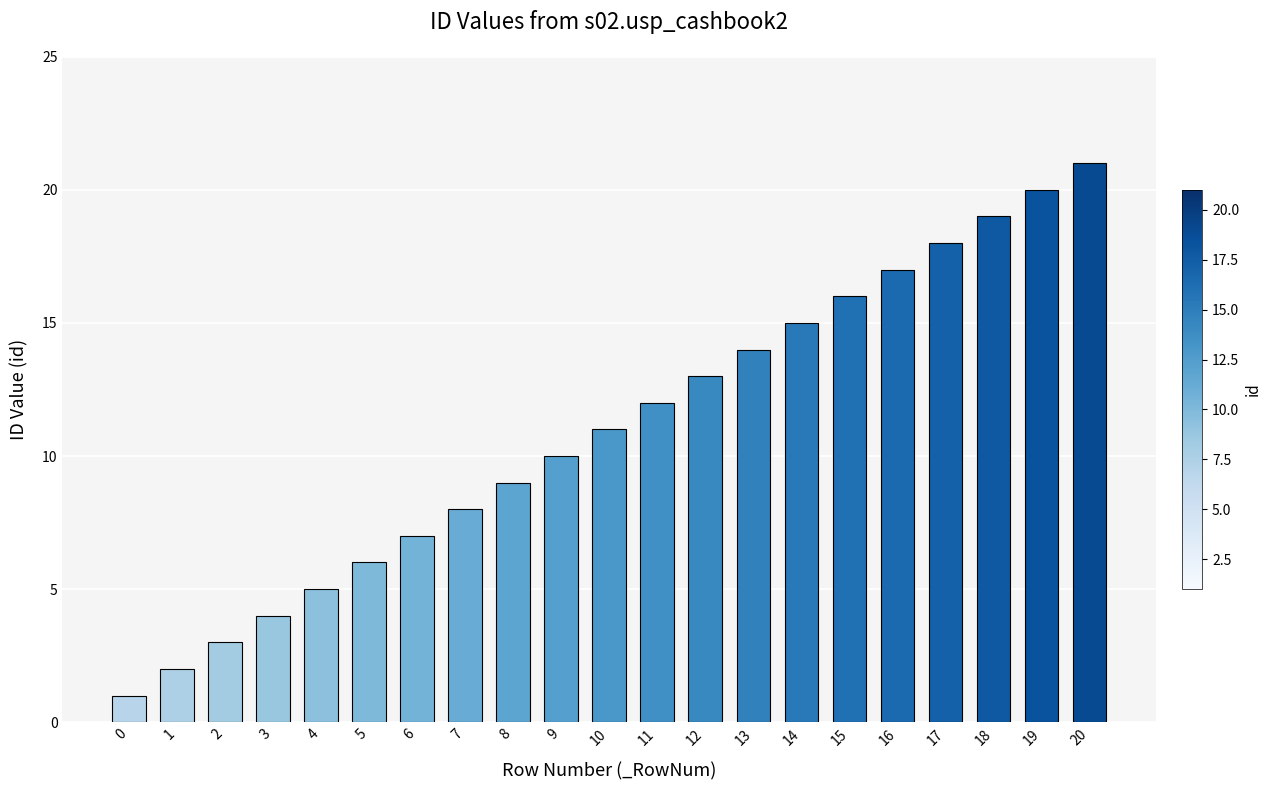

What is the difference between the values at 18 and 17?

1